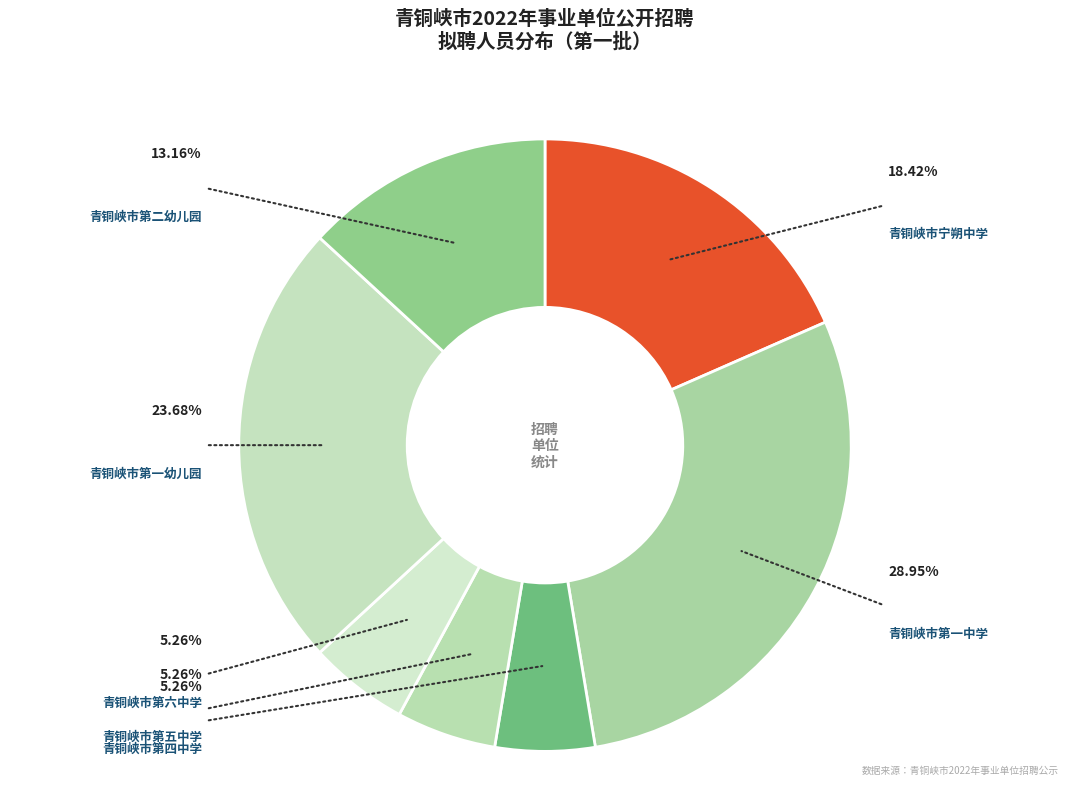

Which has a higher value, 青铜峡市第一幼儿园 or 青铜峡市宁朔中学?

青铜峡市第一幼儿园